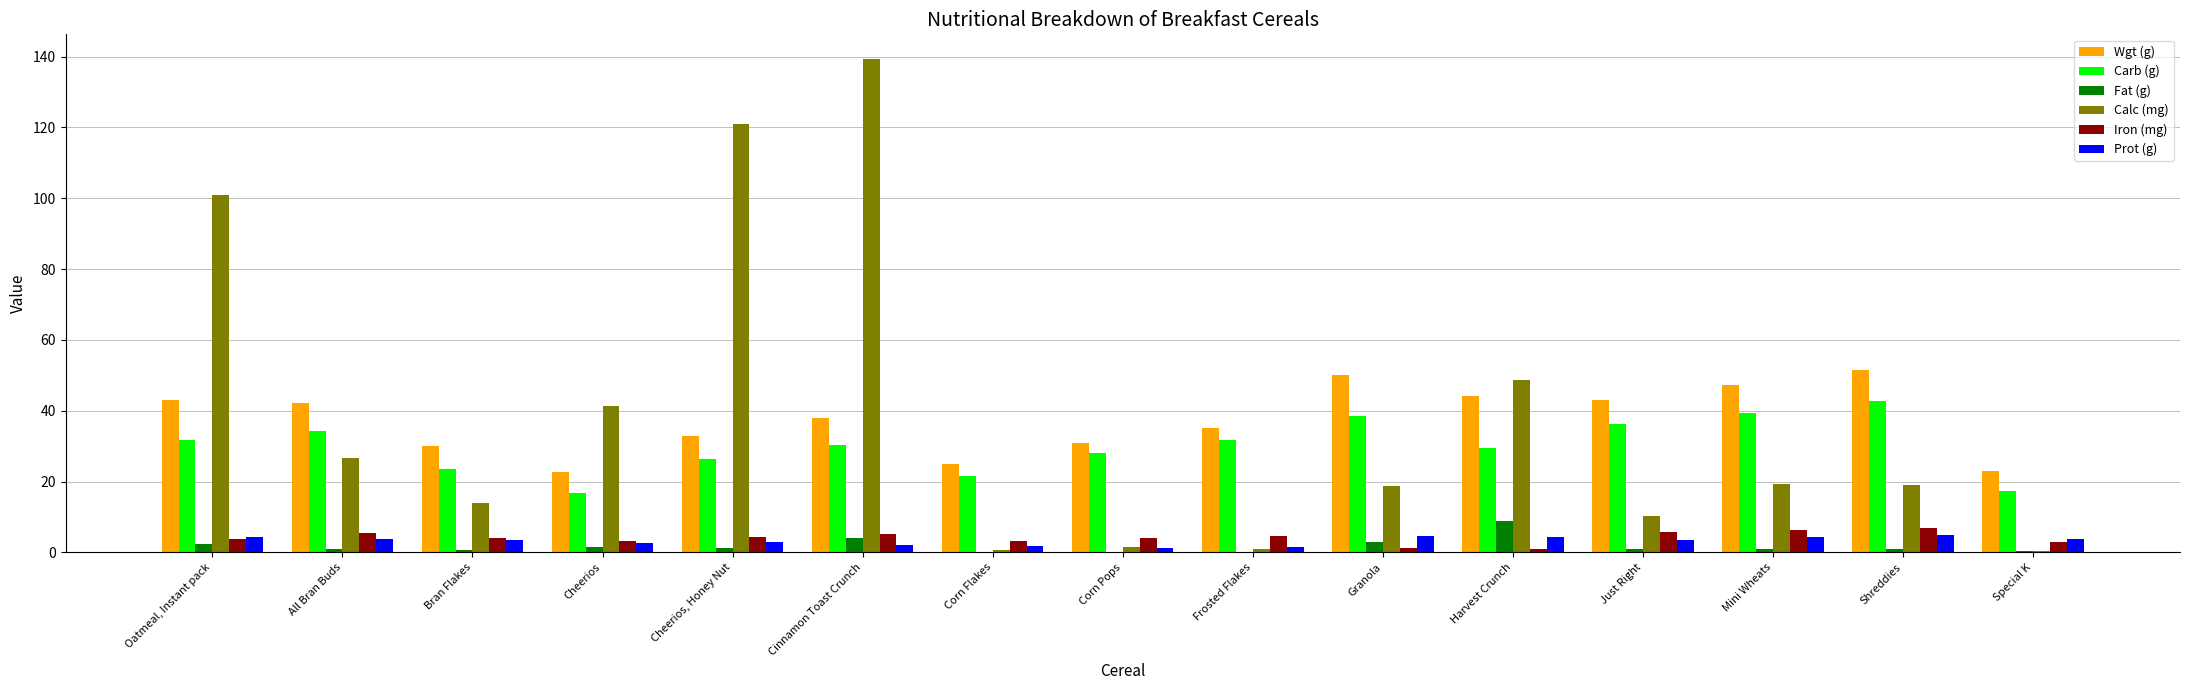

Between Cheerios and Special K, which series saw the biggest shift?

Calc (mg)